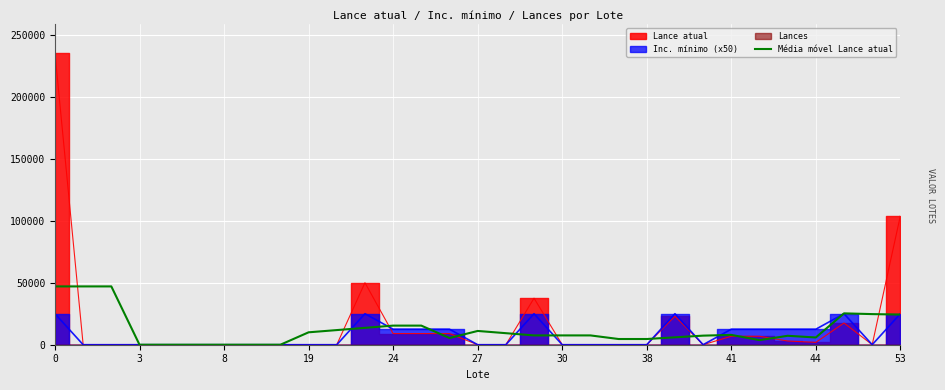

Is it true that the value at 0 is 81495.9?

False